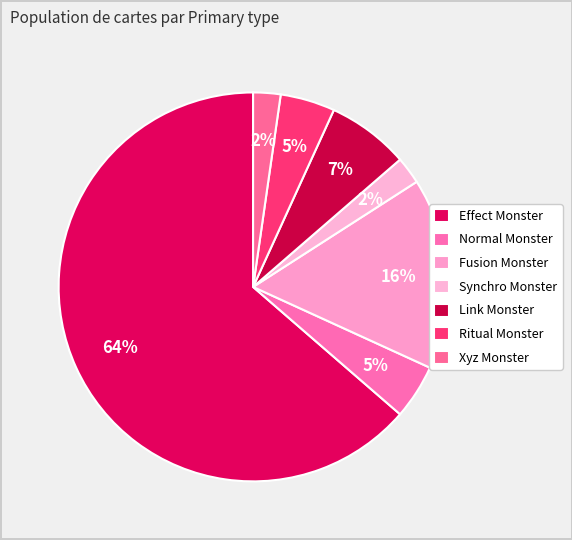

To the nearest percent, what portion does Synchro Monster represent?

2%